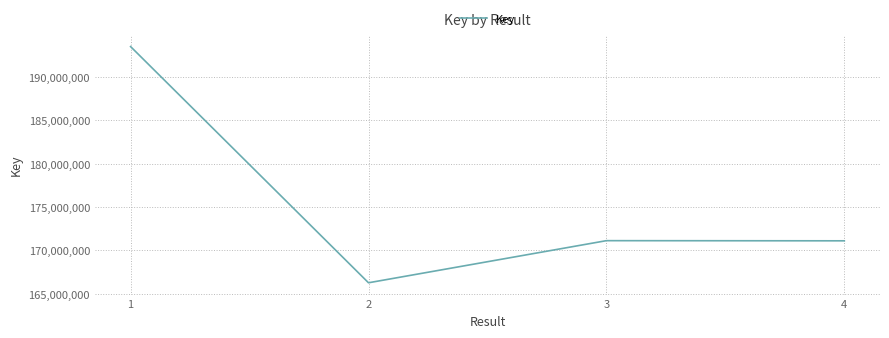

True or false: the data shows 193502128 at 1.

True